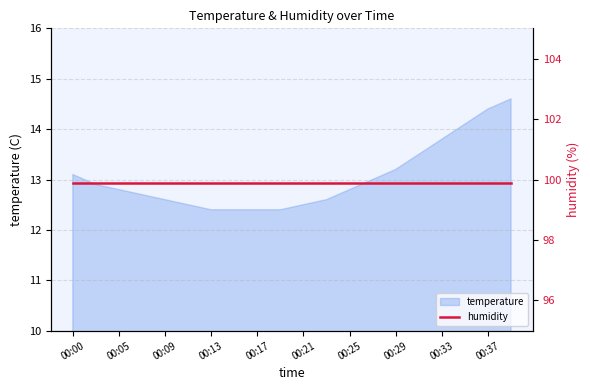

The value at 00:19 is 12.4. True or false?

True